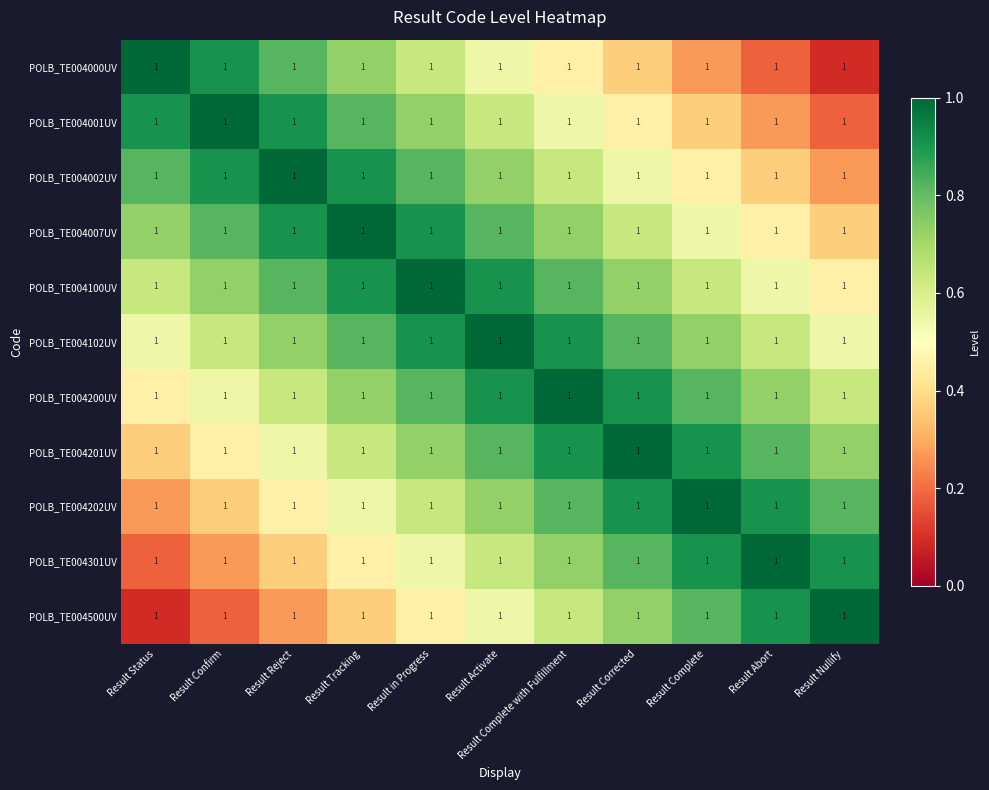

Read the POLB_TE004000UV value at Result Corrected.

0.4